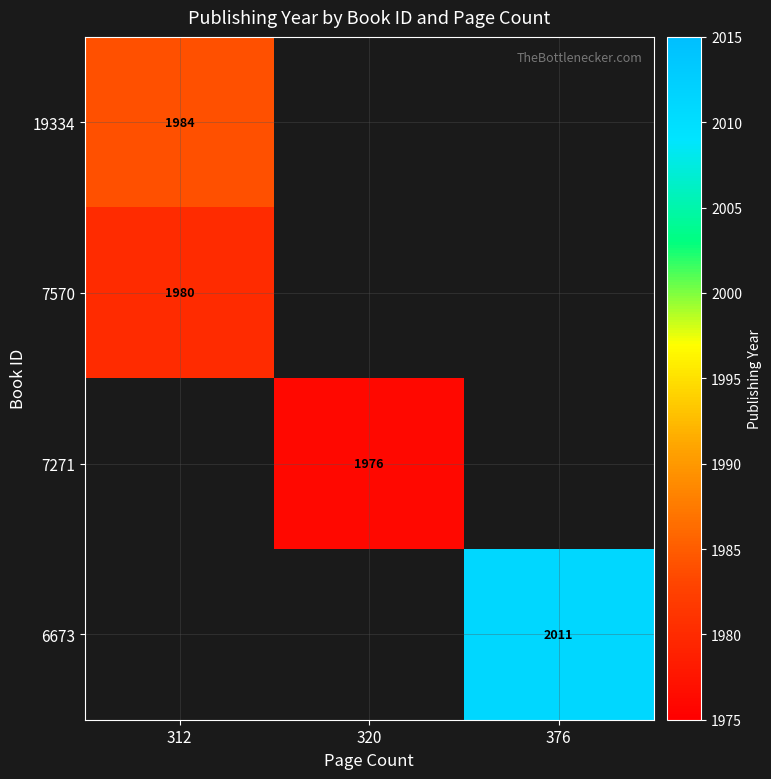

The 7271 series shows 528 at 320. True or false?

False